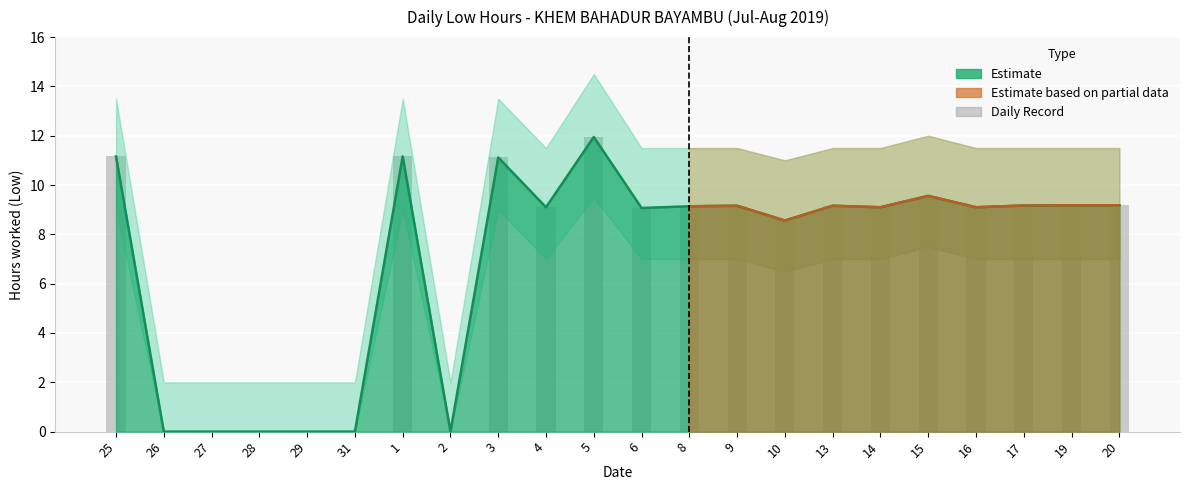

At which label does the data first exceed 9?

25